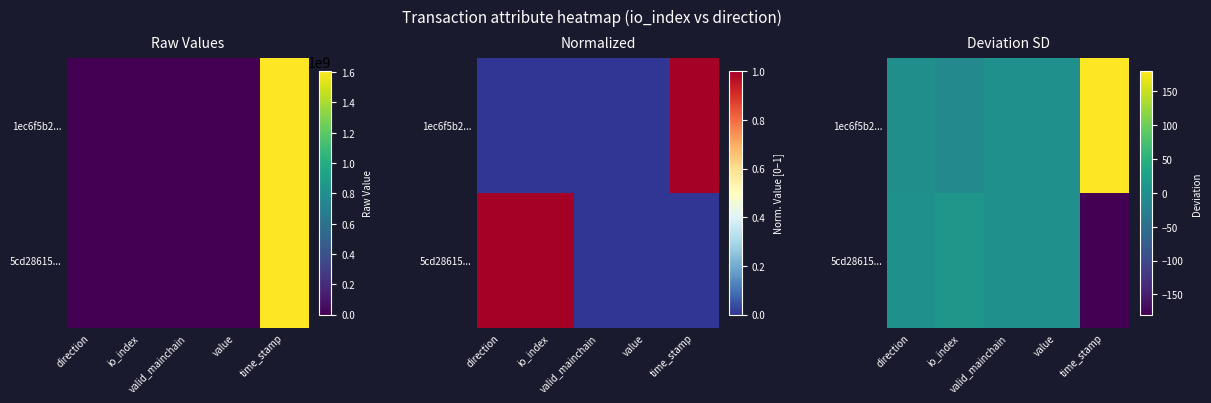

The value of 5cd28615... at time_stamp is -180. True or false?

True